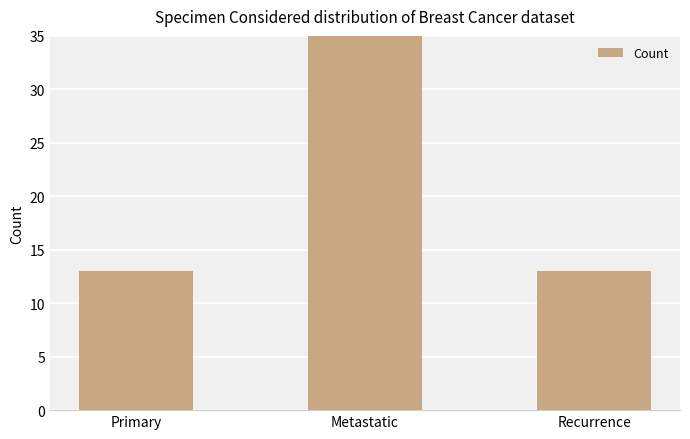

True or false: the data shows 13 at Primary.

True